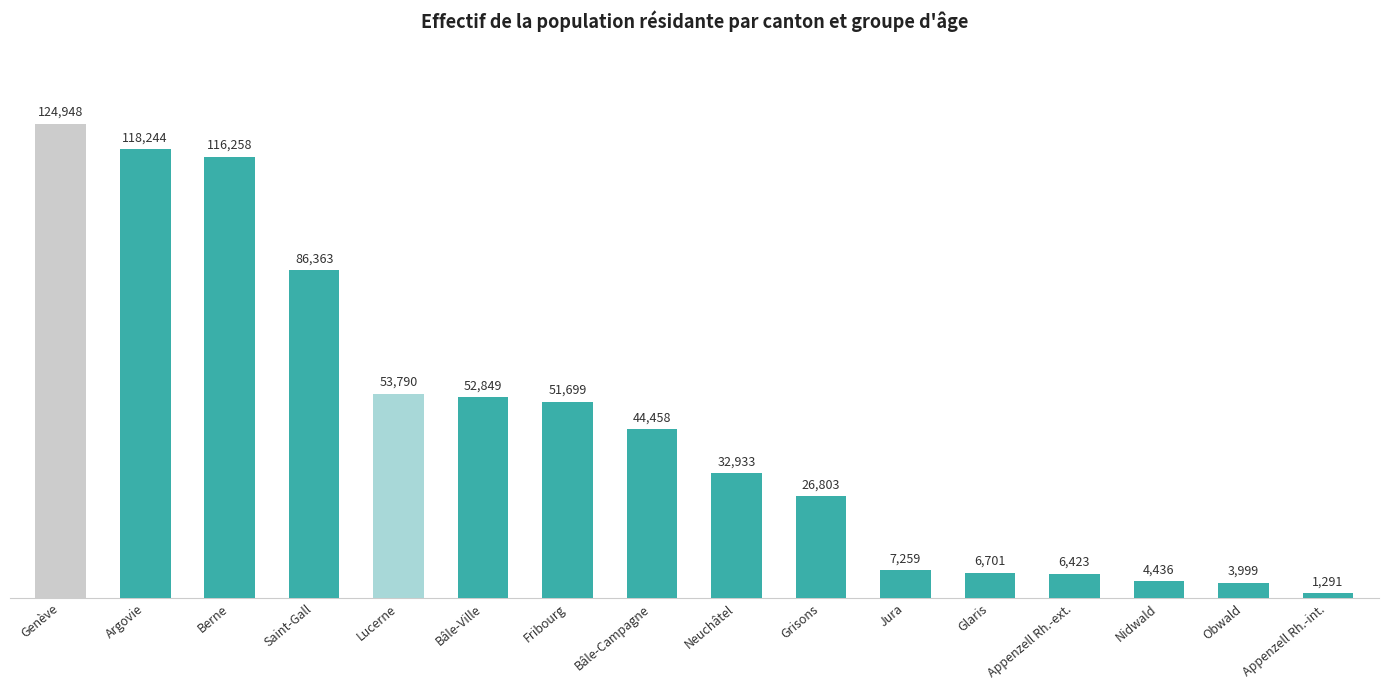

Does the chart contain any negative values?

No